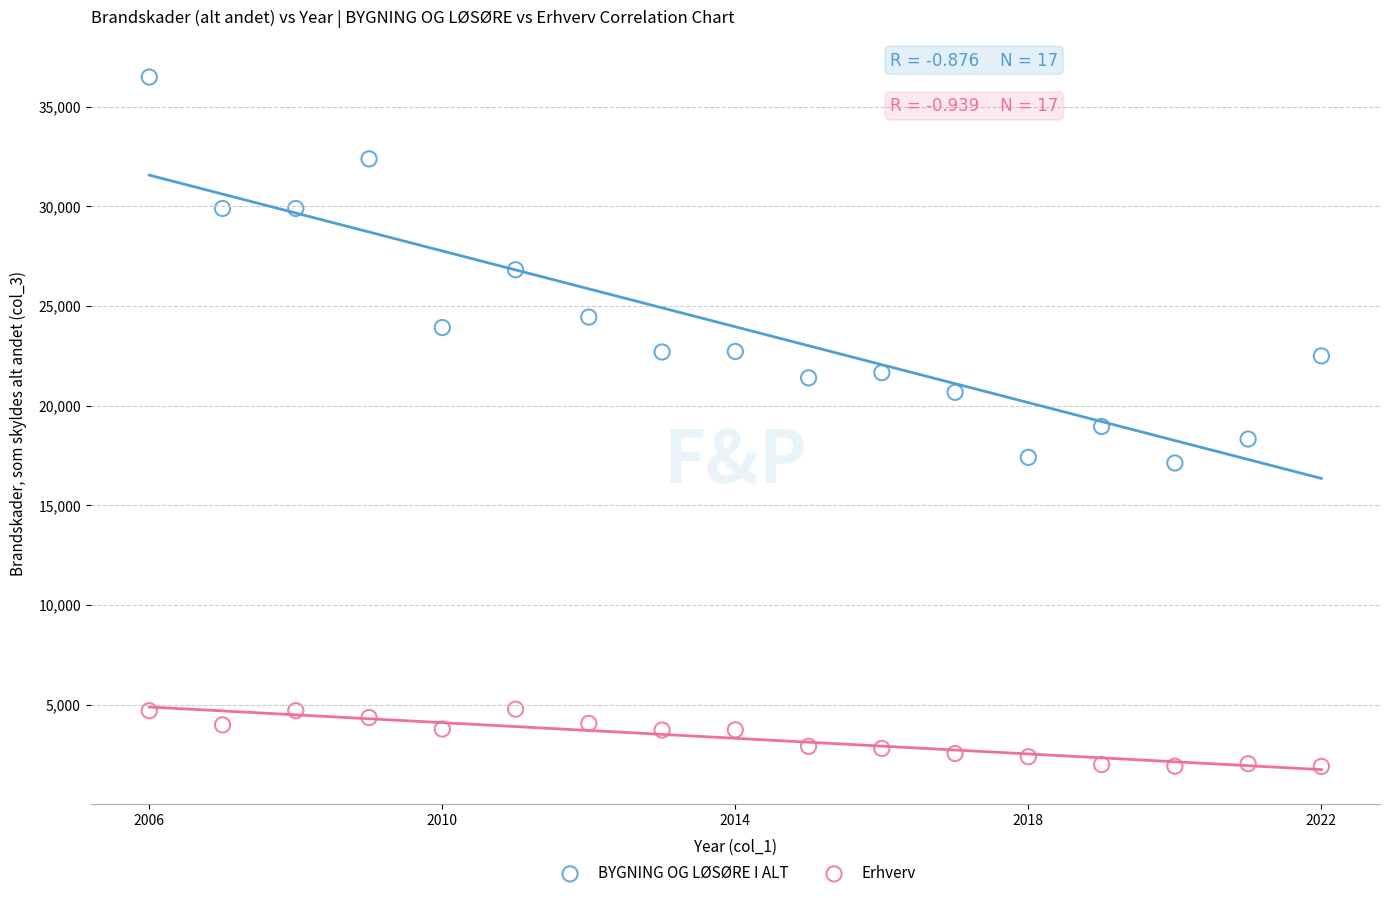

What are all the series names shown in the legend?

BYGNING OG LØSØRE I ALT, Erhverv